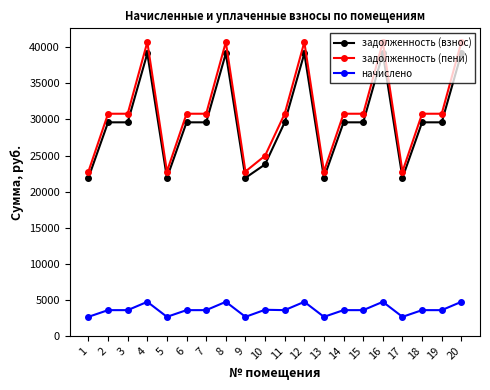

How many categories are shown in the chart?

20